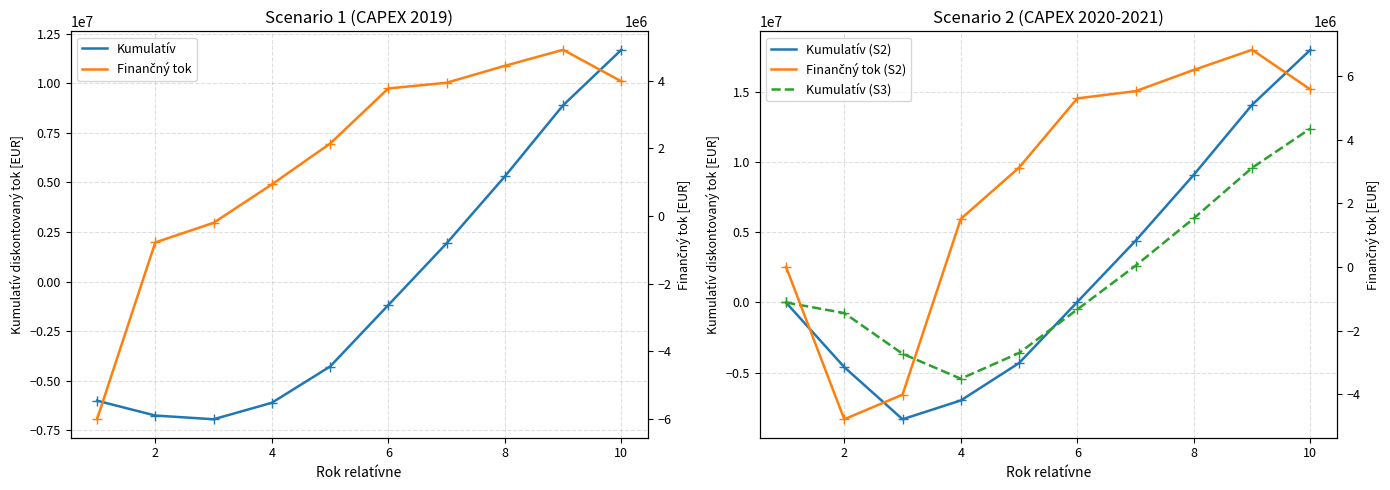

Is the value of Finančný tok at 0 greater than the value of Kumulatív at 6?

Yes